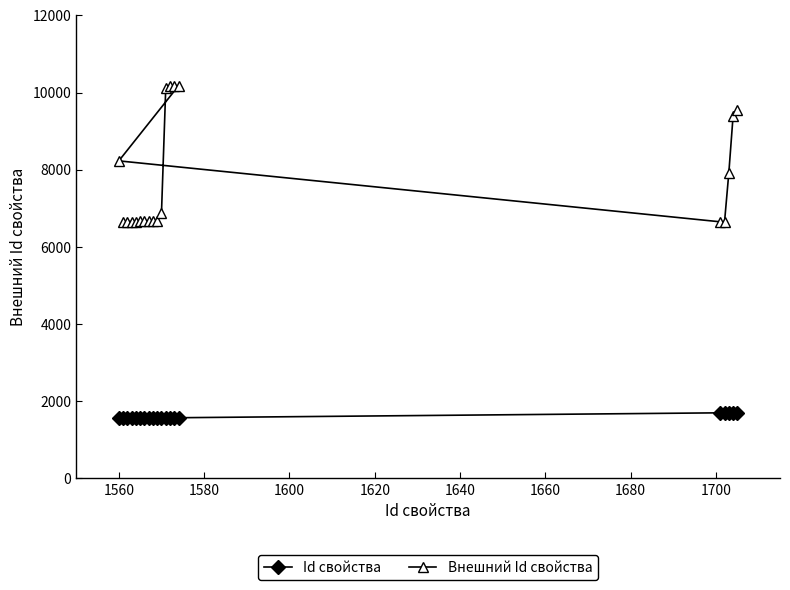

List the series in order of their overall mean, lowest first.

Id свойства, Внешний Id свойства